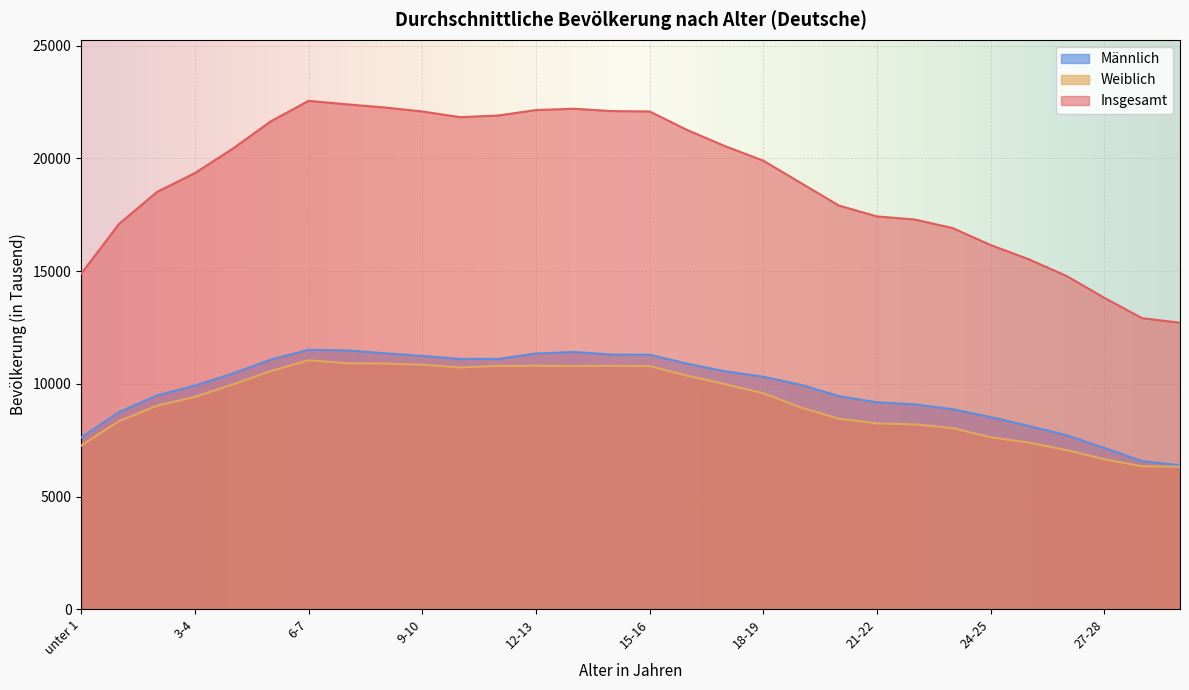

Count the number of categories in the chart.

30